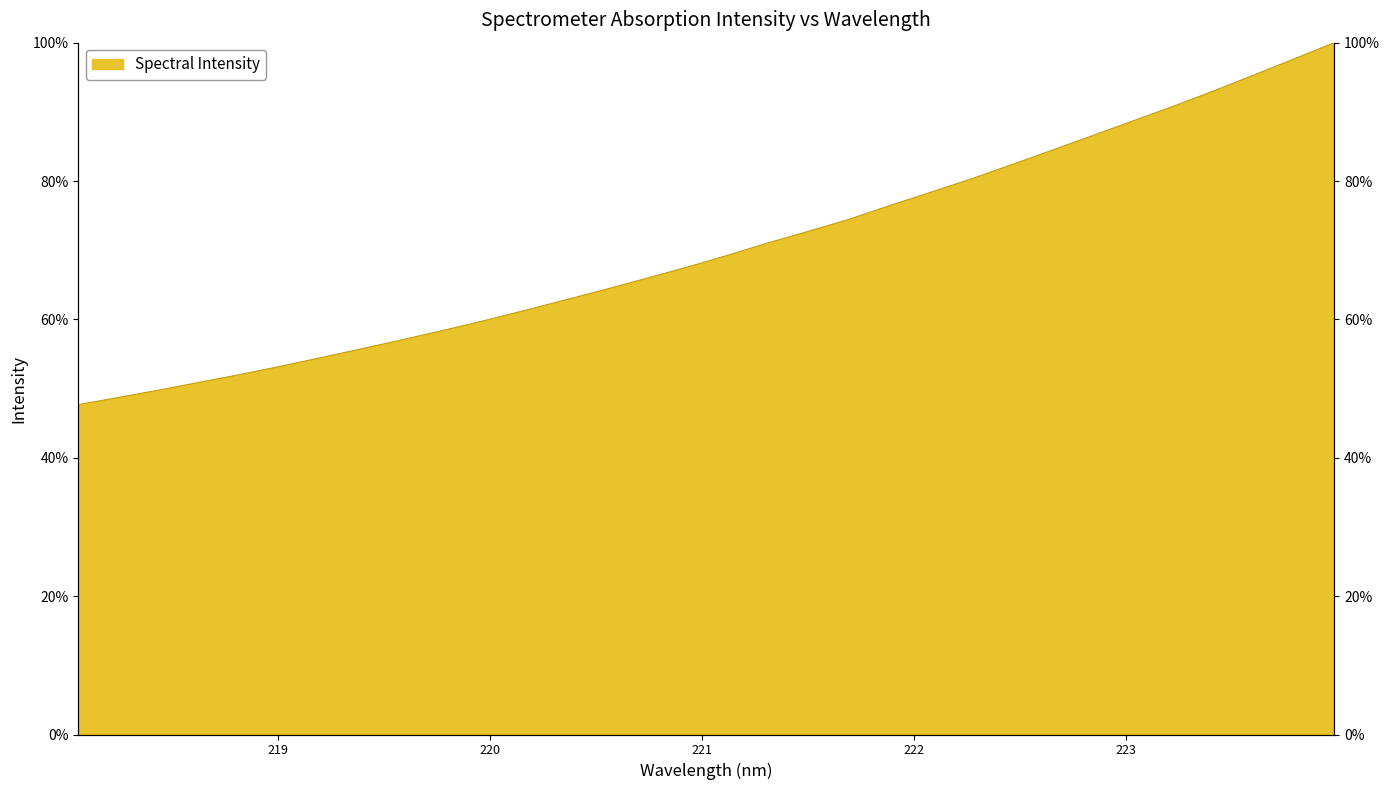

What is the smallest value displayed?

0.5